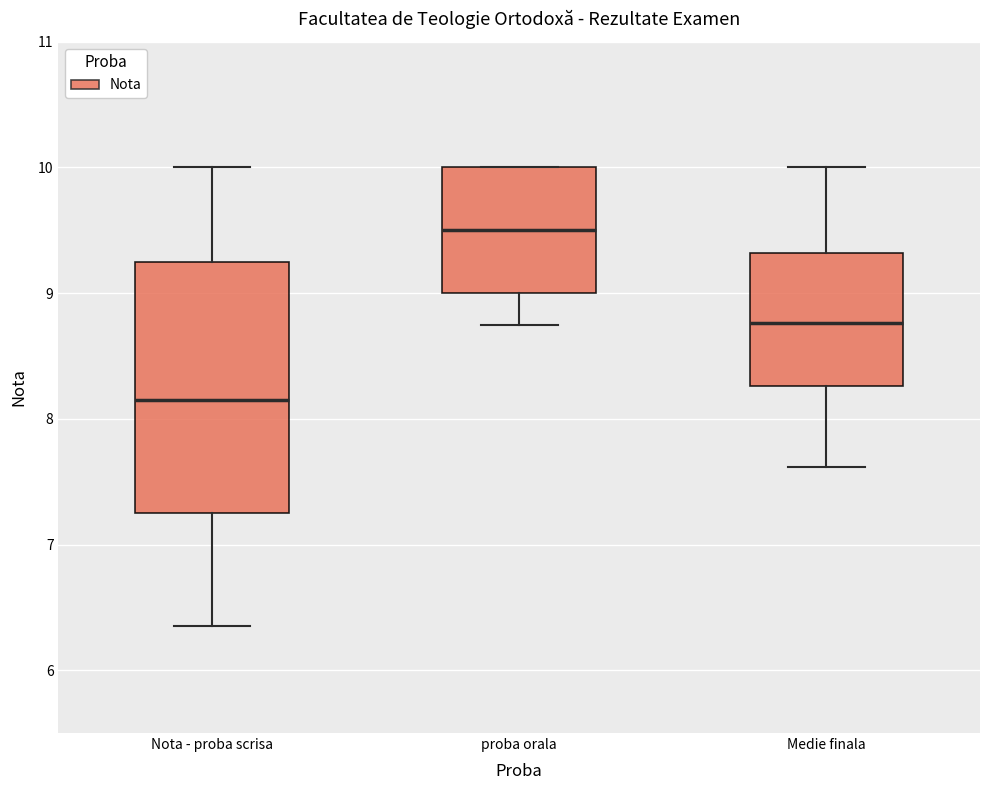

Where does the median line of the box for Medie finala sit on the y-axis? The values are not printed on the chart, so give them approximately, as read against the axis.

8.8